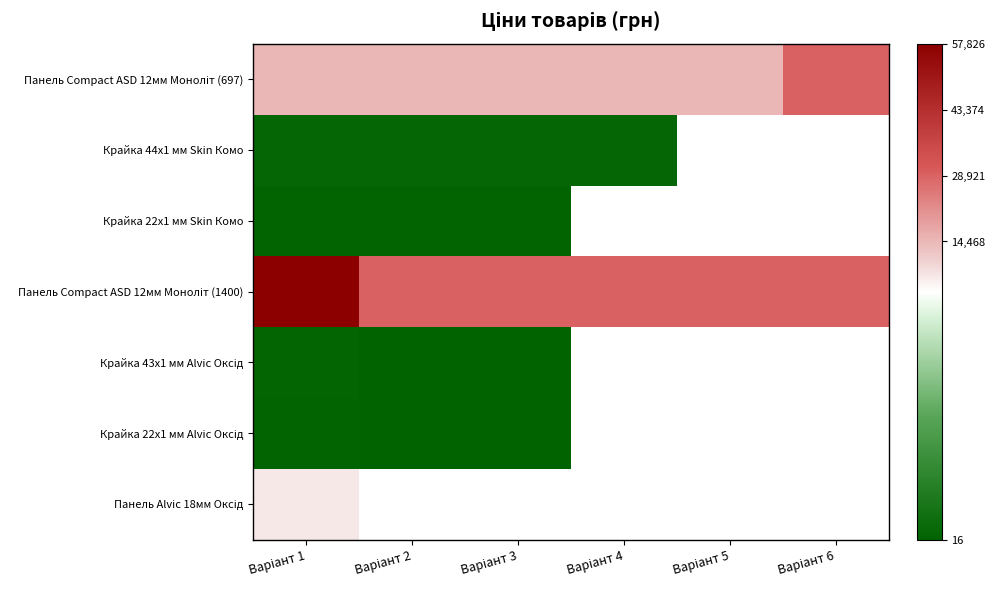

Is the value of Панель Compact ASD 12мм Моноліт (1400) at Варіант 1 greater than the value of Крайка 22x1 мм Alvic Оксід at Варіант 1?

Yes